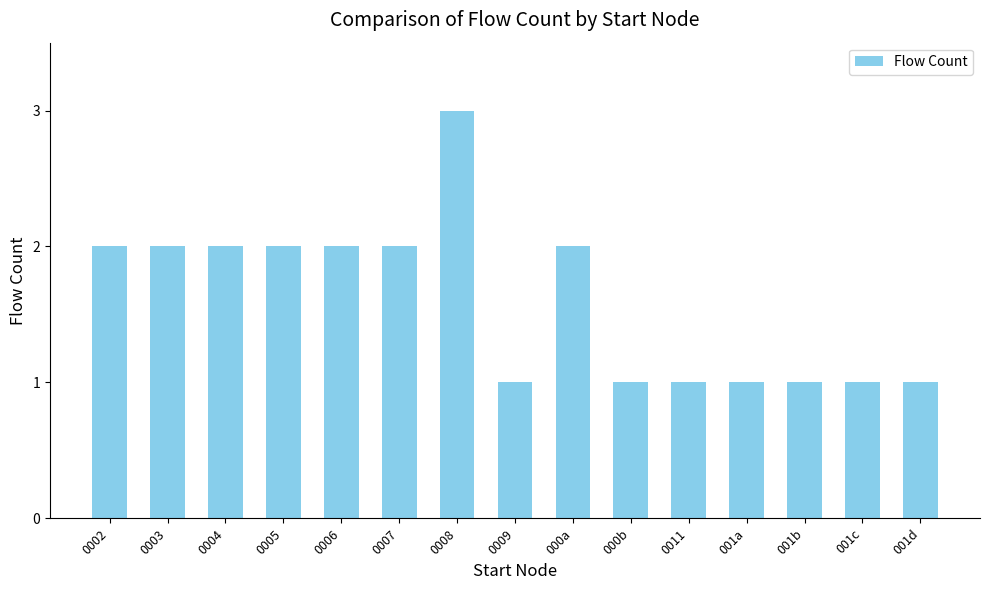

How many values are between 1 and 2?

14